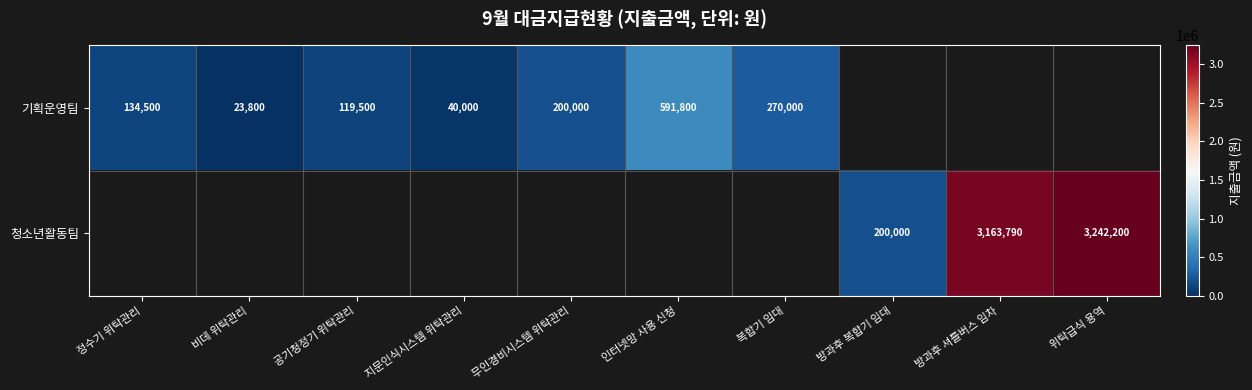

Is it true that 기획운영팀 equals 119500 at 공기청정기 위탁관리?

True